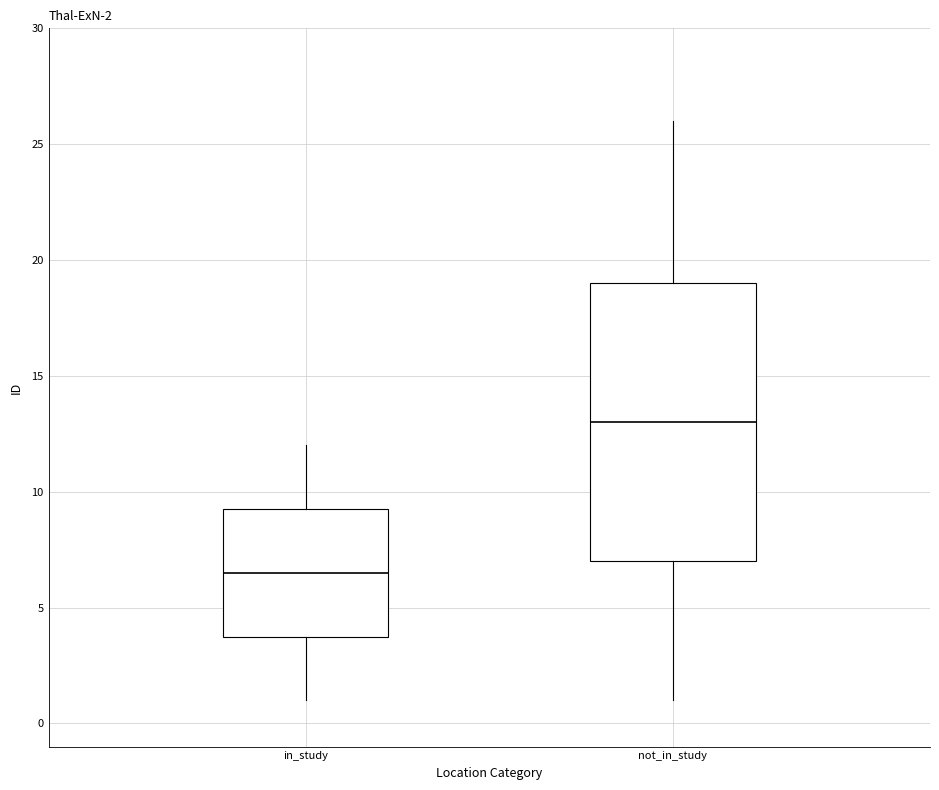

Which box has the lowest median line?

in_study